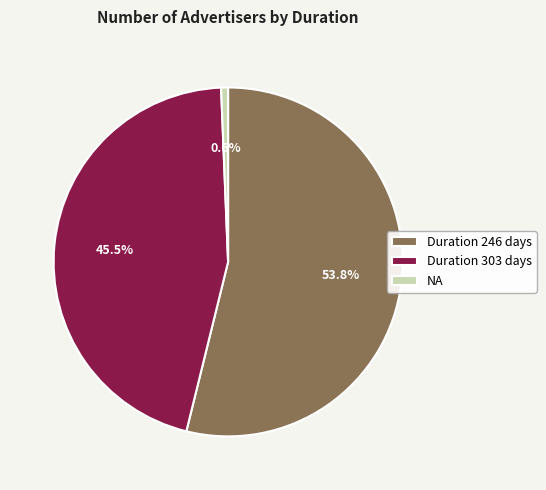

Does any single category account for the majority?

Yes